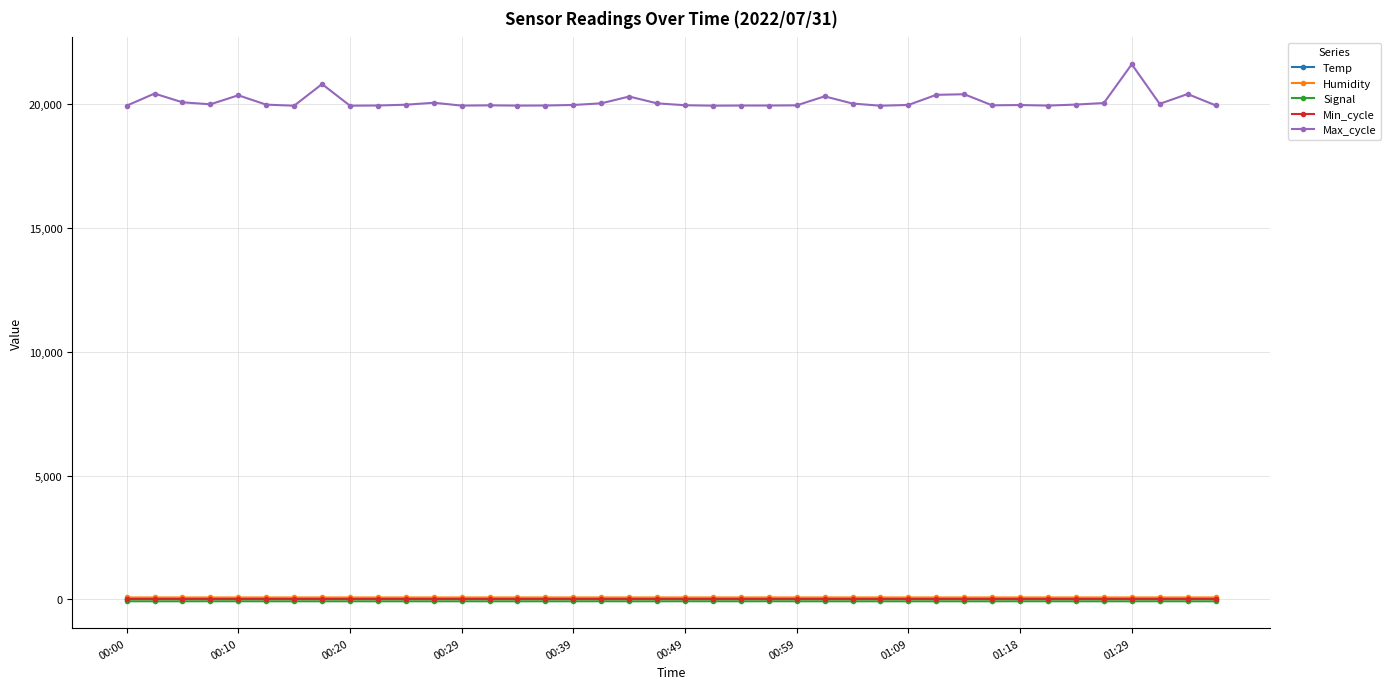

True or false: Max_cycle has more than 0 points higher than both neighbors.

True